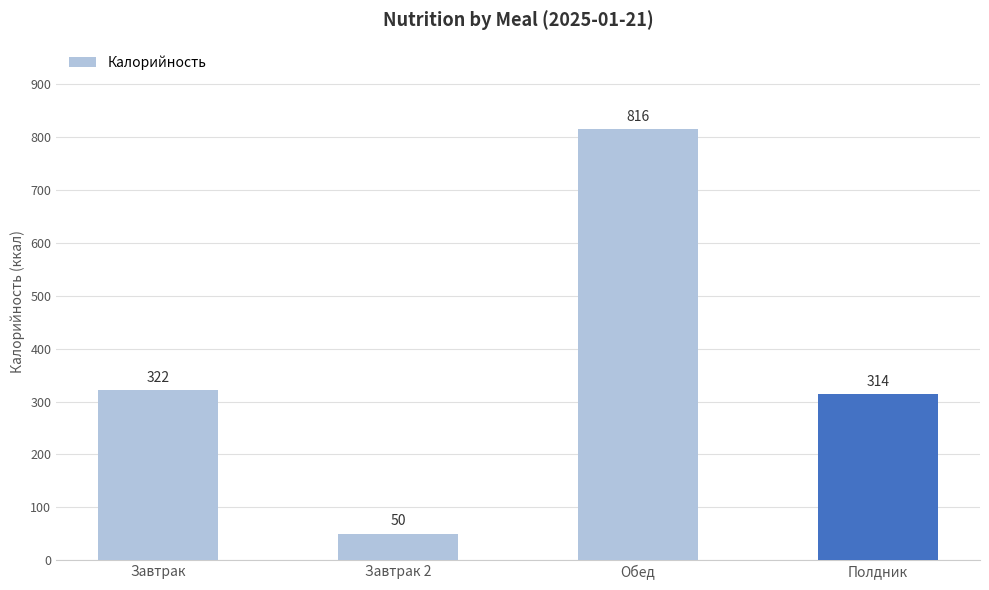

True or false: the data shows 437 at Завтрак.

False